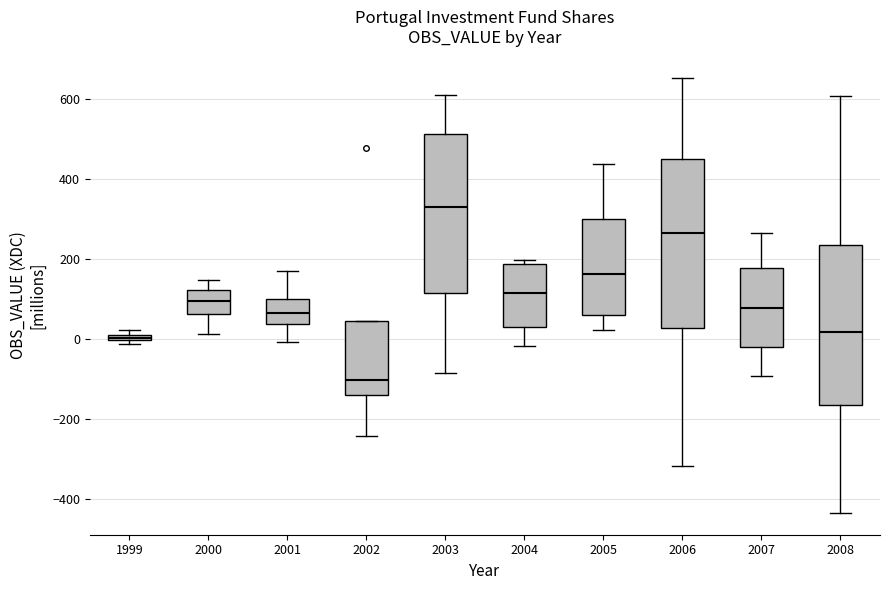

Which box's median line is the lowest?

2002